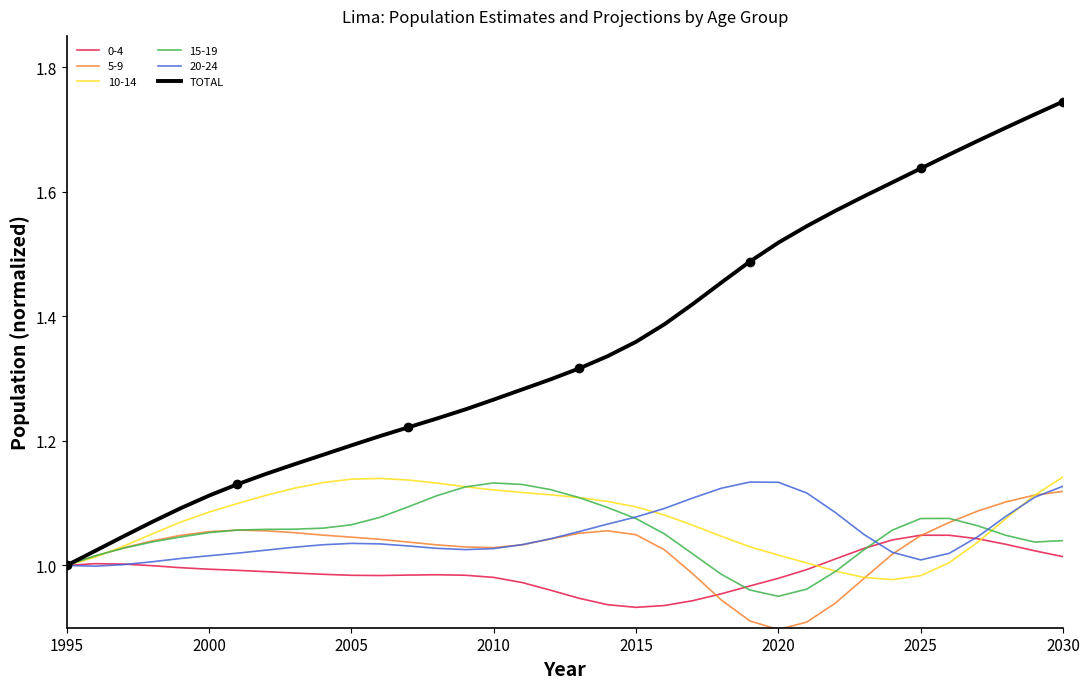

True or false: 20-24 has a value of 2.0 at 2030.

False